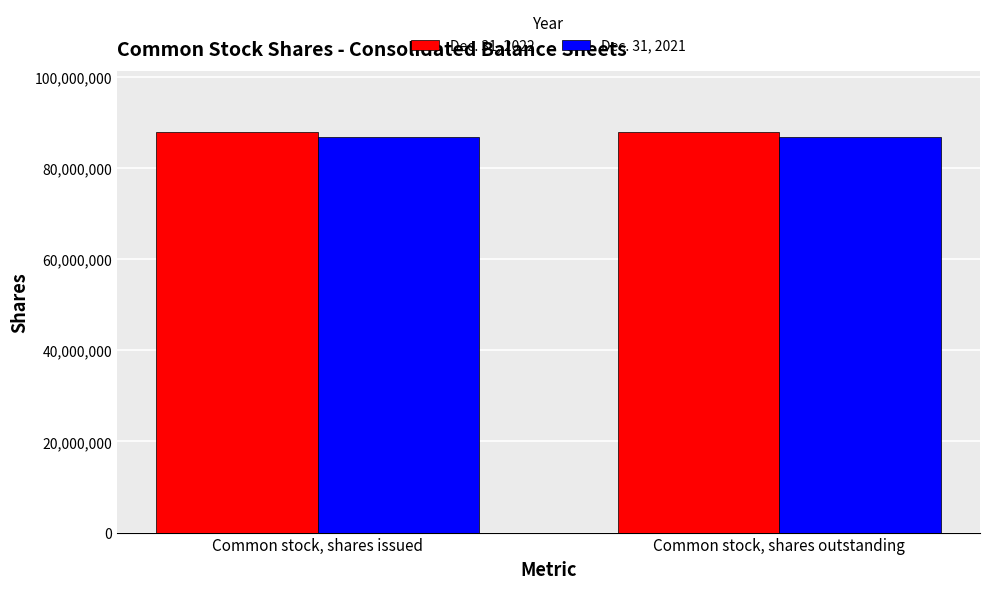

What is the minimum value for Dec. 31, 2022?

88054127